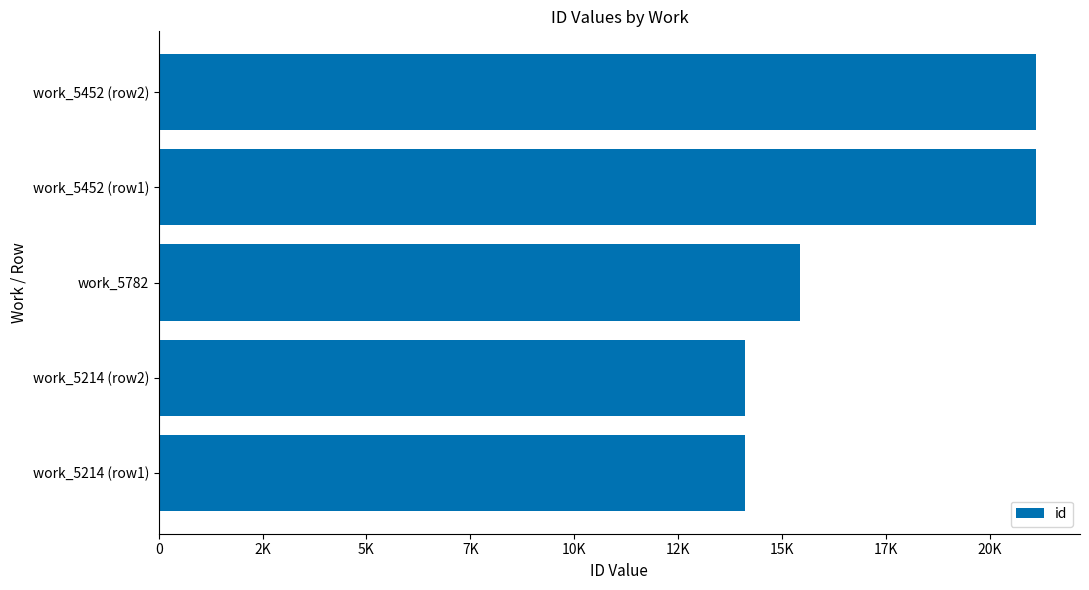

Are the bars horizontal?

Yes